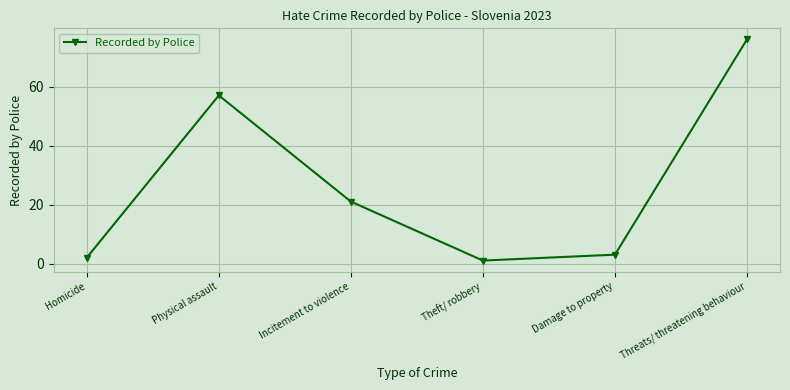

True or false: the data shows 57 at Physical assault.

True